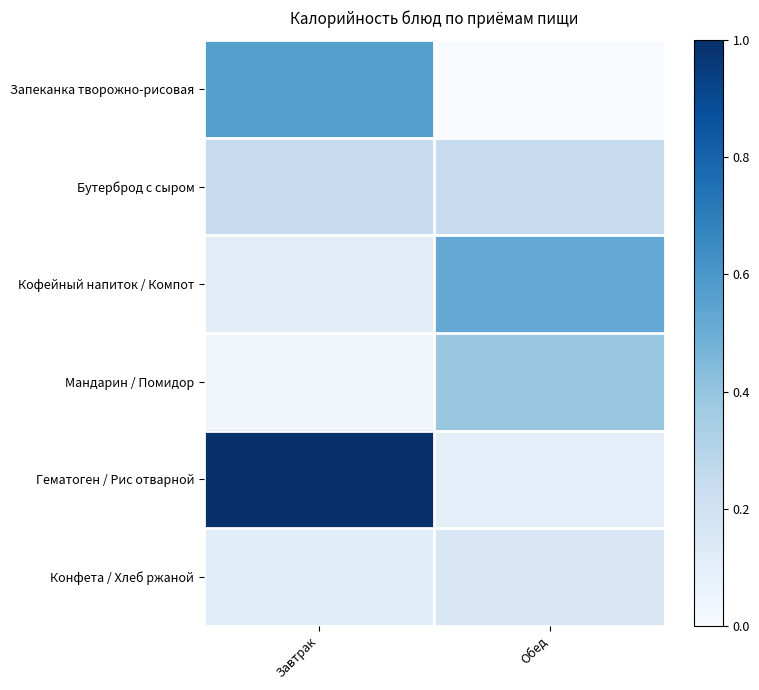

Which series has the largest total across all categories?

Гематоген / Рис отварной